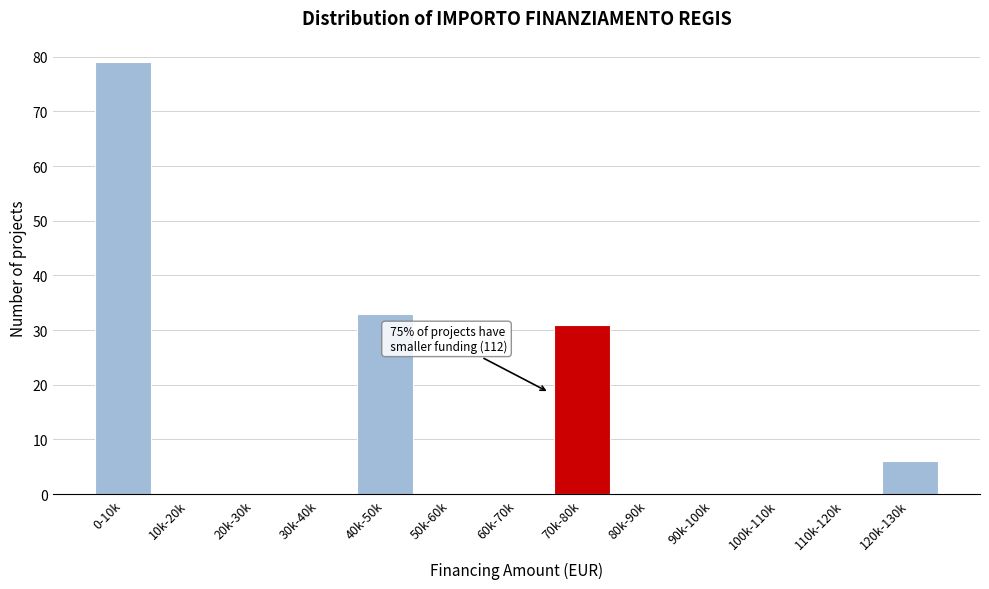

Reading right to left, transcribe all the data shown in this chart.

120k-130k=6	110k-120k=0	100k-110k=0	90k-100k=0	80k-90k=0	70k-80k=31	60k-70k=0	50k-60k=0	40k-50k=33	30k-40k=0	20k-30k=0	10k-20k=0	0-10k=79